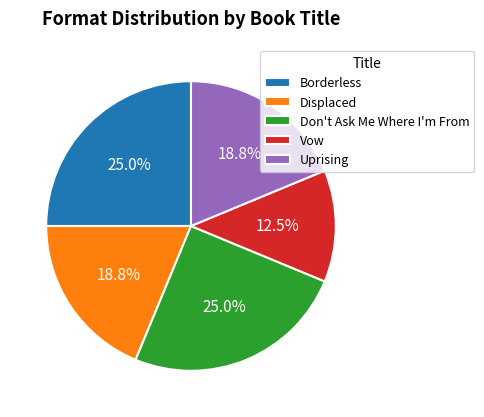

Is there a majority slice in this chart?

No